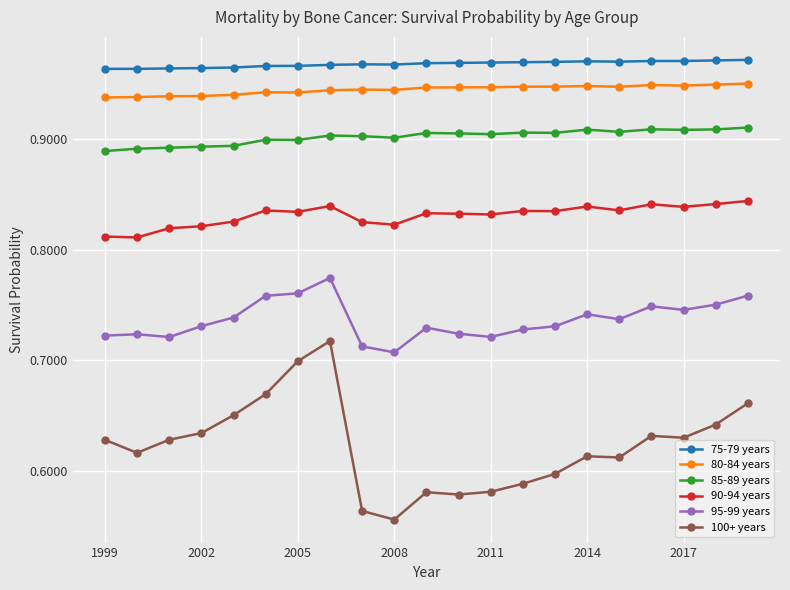

List the series in order of their peak value, highest first.

75-79 years, 80-84 years, 85-89 years, 90-94 years, 95-99 years, 100+ years